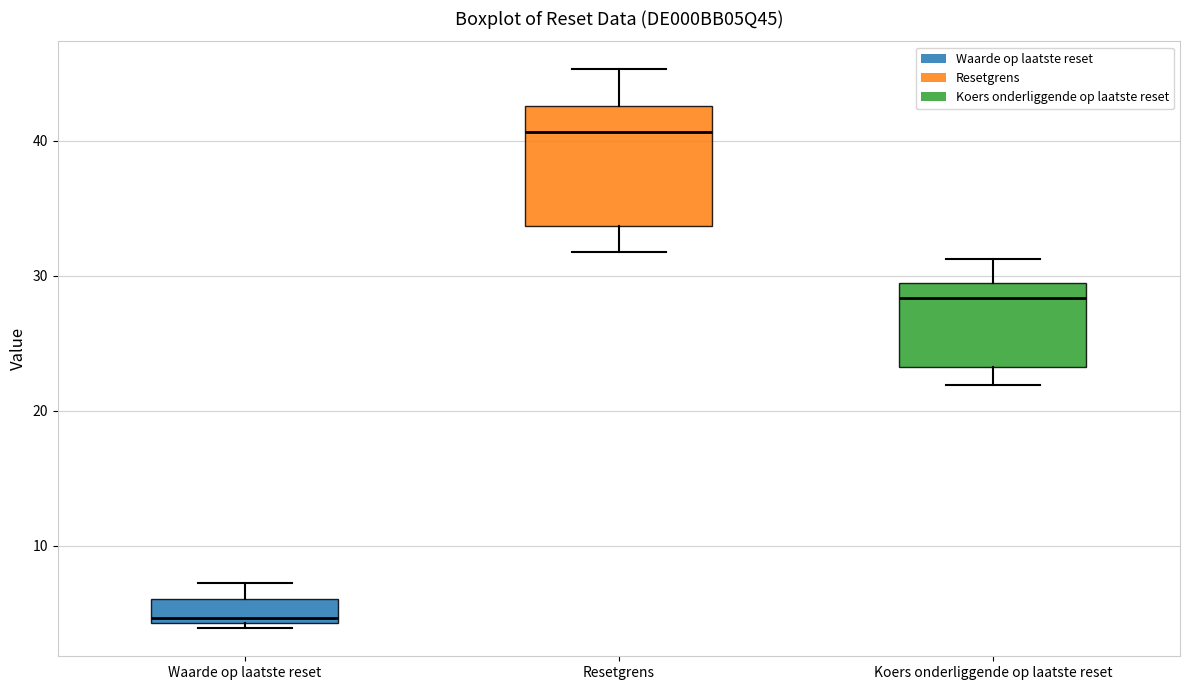

Where is the upper edge of the box for Waarde op laatste reset on the y-axis? The values are not printed on the chart, so give them approximately, as read against the axis.

6